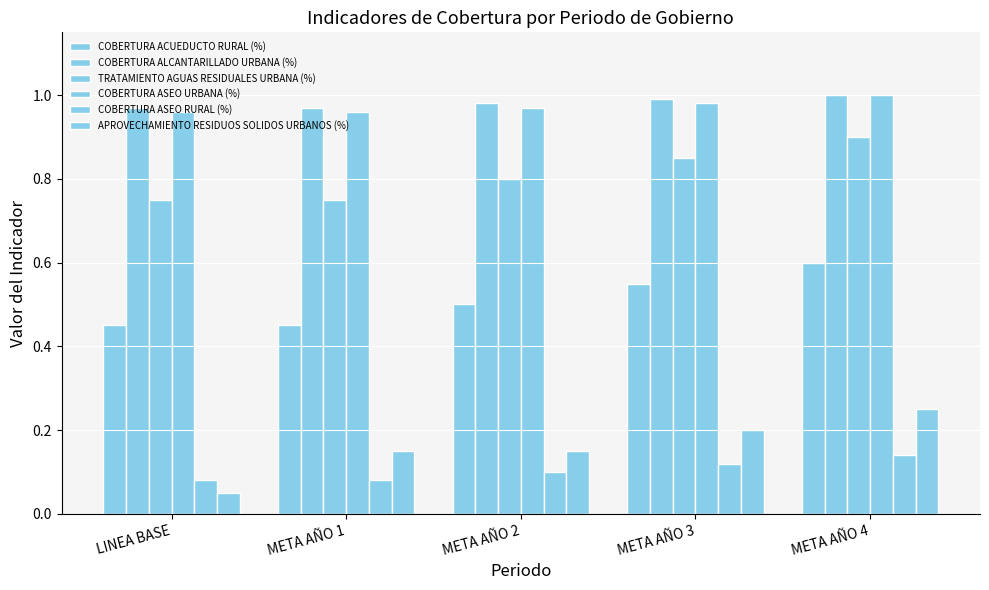

What is the value of the APROVECHAMIENTO RESIDUOS SOLIDOS URBANOS (%) bar at the 1st from the left?

0.1